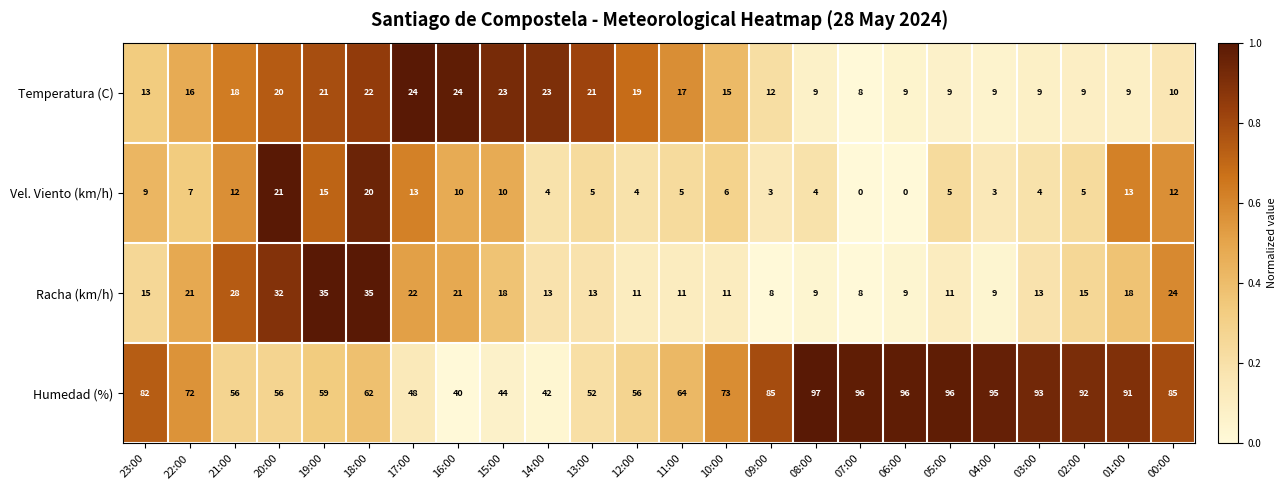

What is the total value across all series at 10:00?

105